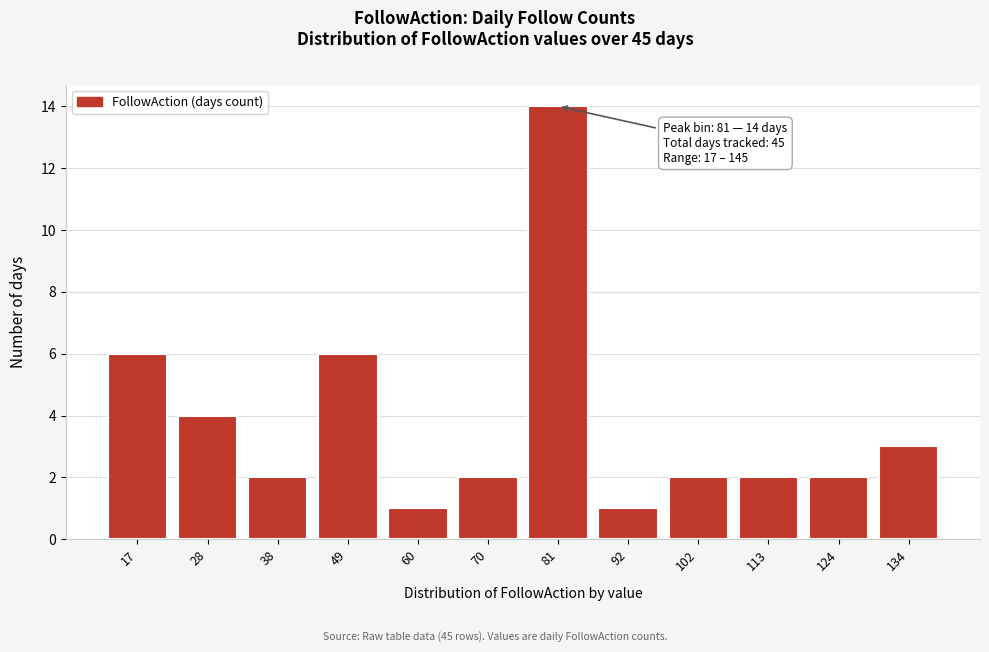

Reading right to left, extract all data points from this chart.

134=3	124=2	113=2	102=2	92=1	81=14	70=2	60=1	49=6	38=2	28=4	17=6